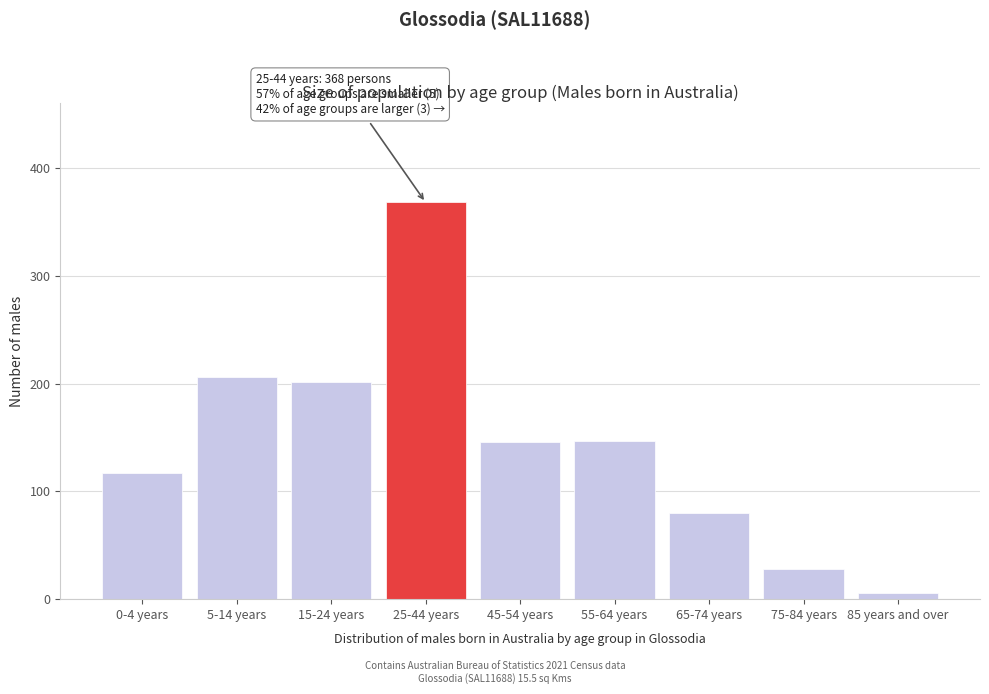

Which has a higher value, 15-24 years or 45-54 years?

15-24 years